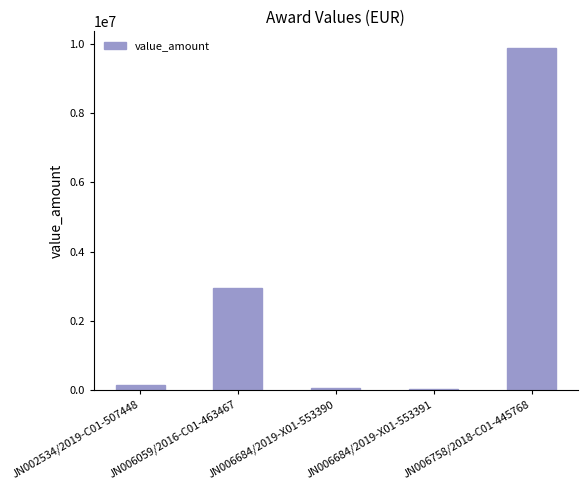

What is the sum of the values at JN006059/2016-C01-463467 and JN006758/2018-C01-445768?

12837522.7